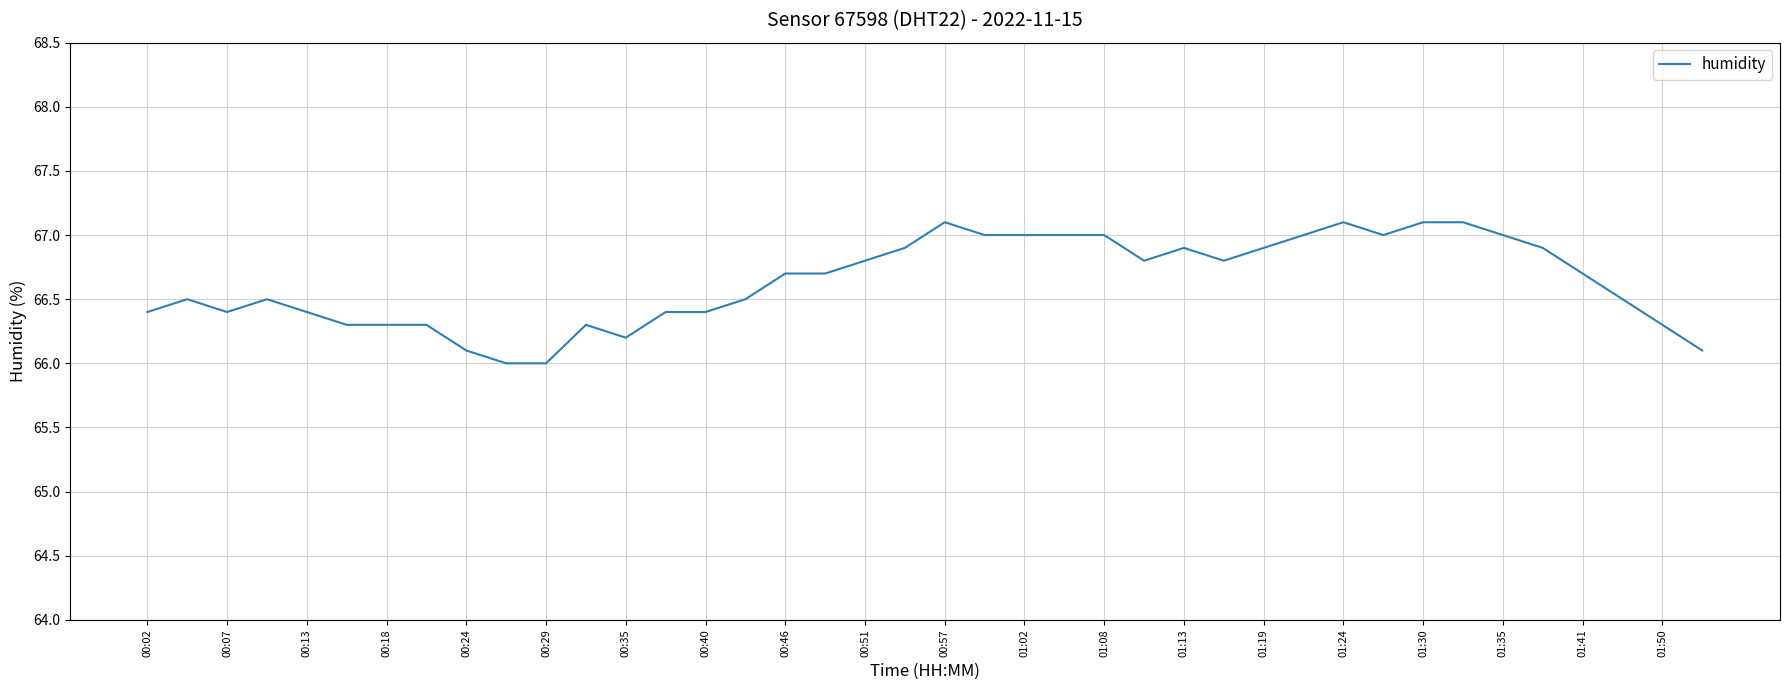

What is the difference between the maximum and minimum values?

1.1